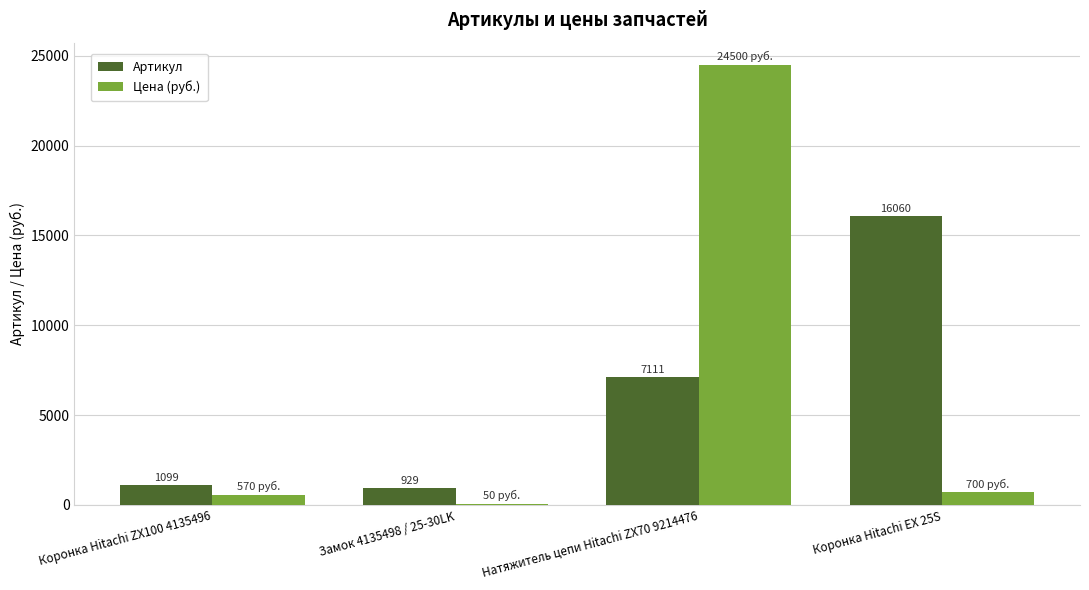

What is the average value of the Артикул series?

6300